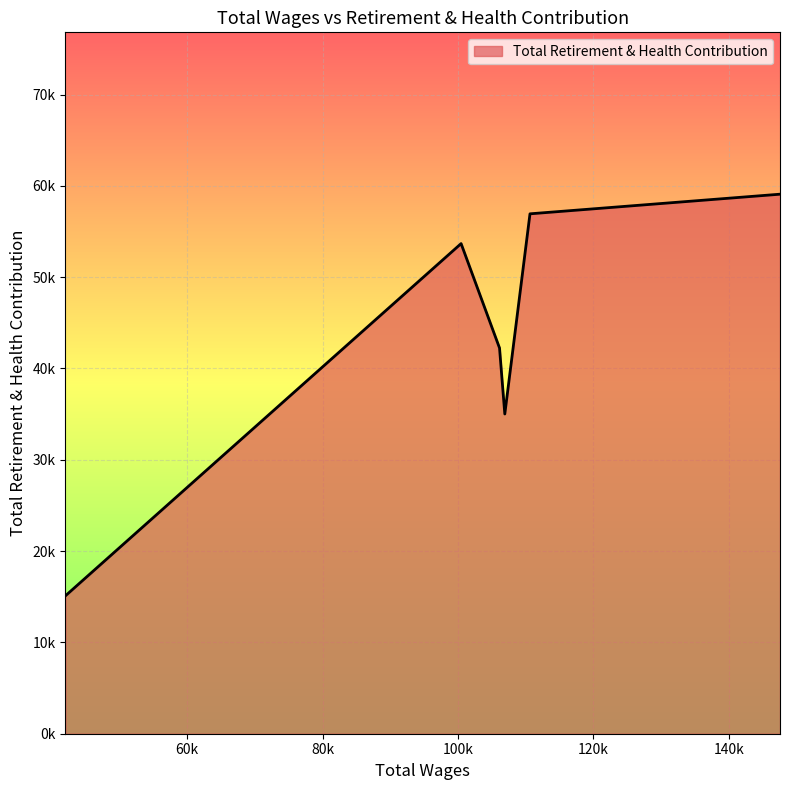

What is the average value?

43677